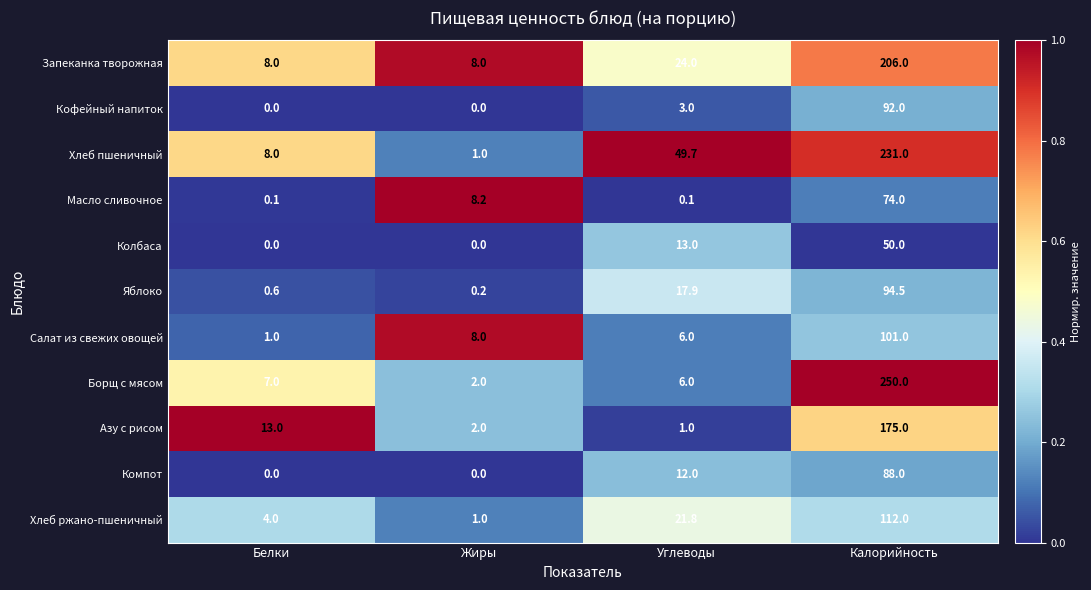

List the series in order of their peak value, highest first.

Борщ с мясом, Хлеб пшеничный, Запеканка творожная, Азу с рисом, Хлеб ржано-пшеничный, Салат из свежих овощей, Яблоко, Кофейный напиток, Компот, Масло сливочное, Колбаса